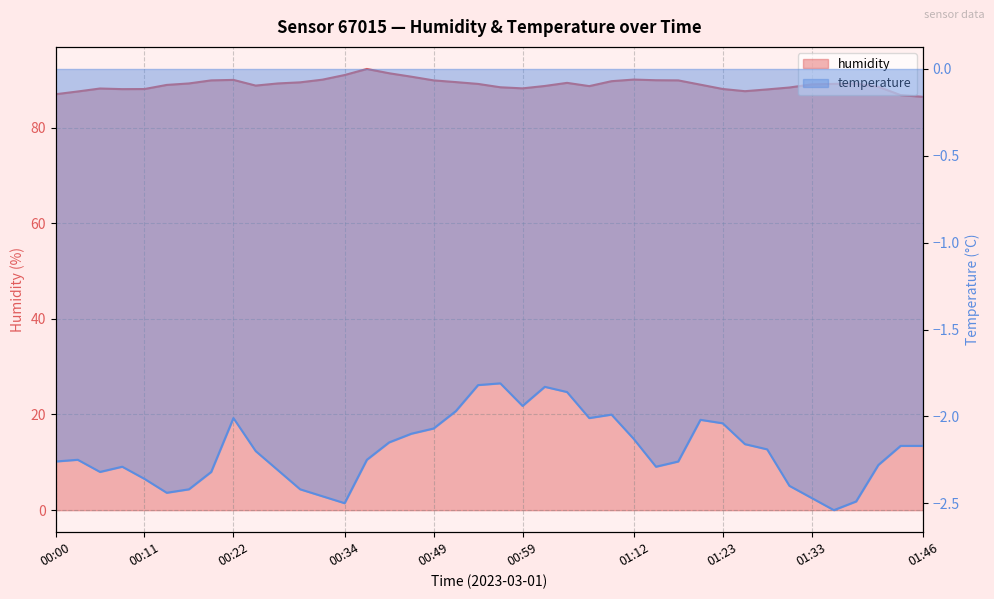

True or false: temperature and humidity intersect in this chart.

False